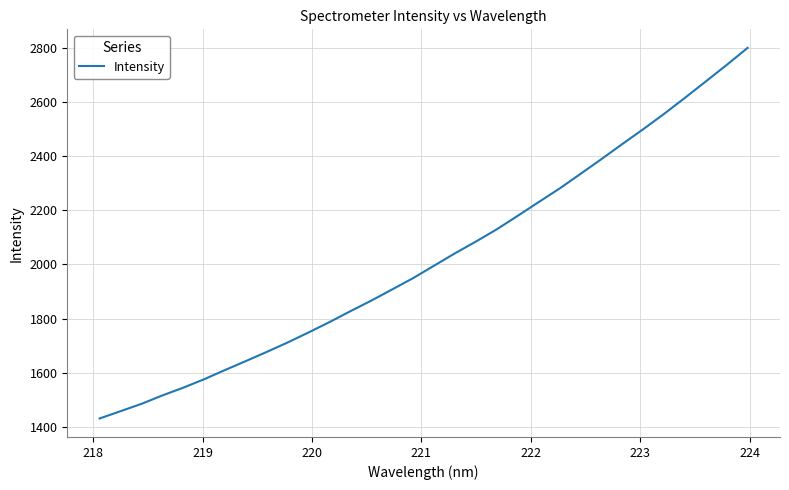

What is the smallest value displayed?

1431.3